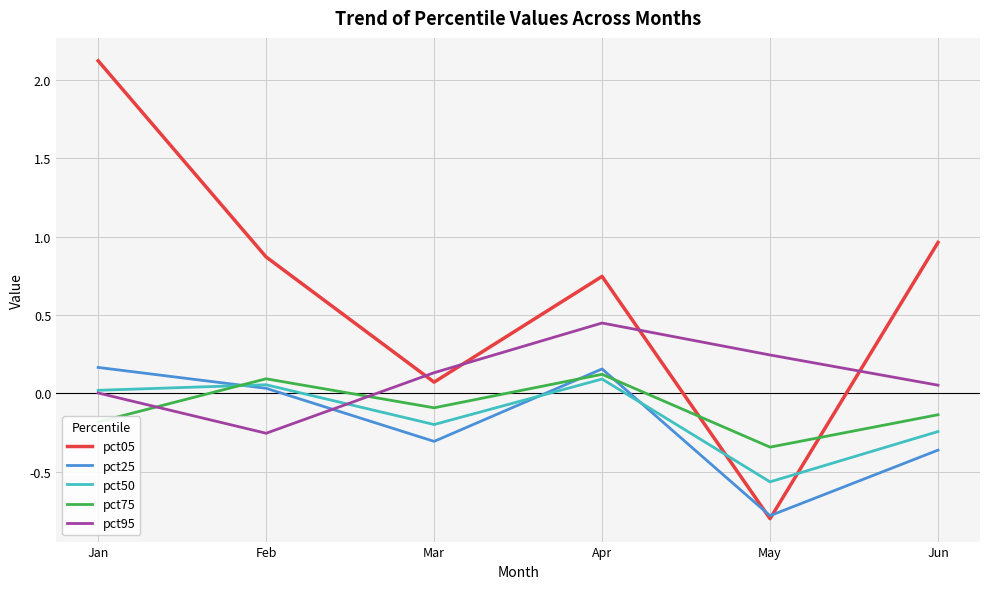

Which series has the largest total across all categories?

pct05